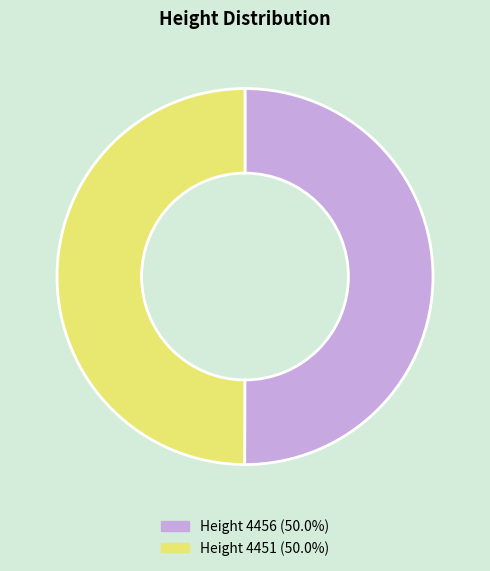

Combined, do Height 4451 (50.0%) and Height 4456 (50.0%) account for over 50%?

Yes